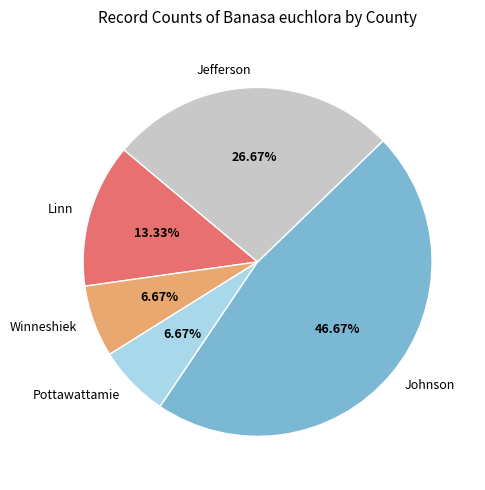

What percentage is the Jefferson slice, to the nearest percent?

27%